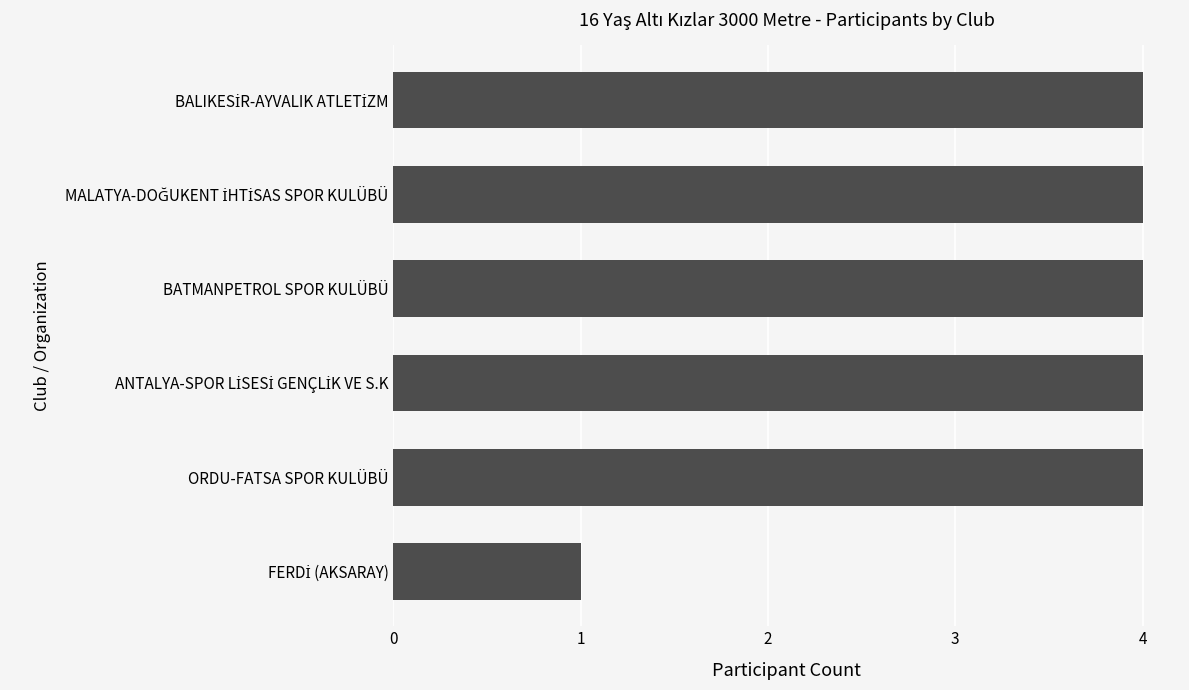

What is the greatest value displayed?

4